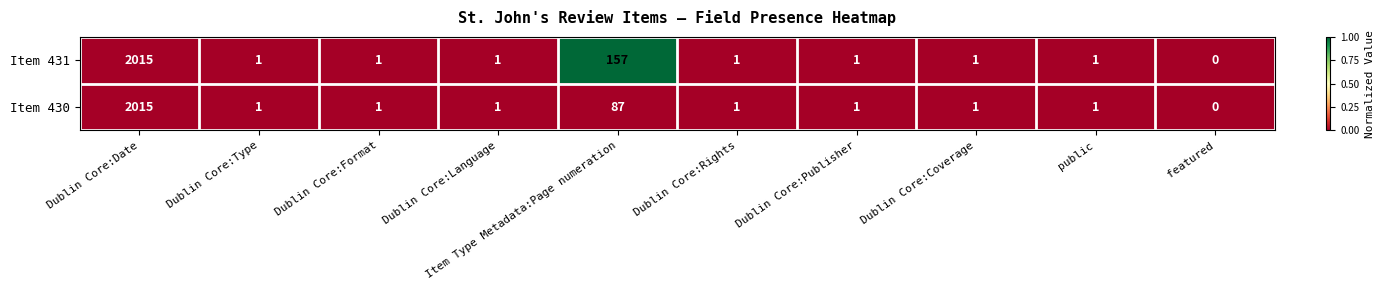

At which label does Item 430 first exceed 1?

Dublin Core:Date